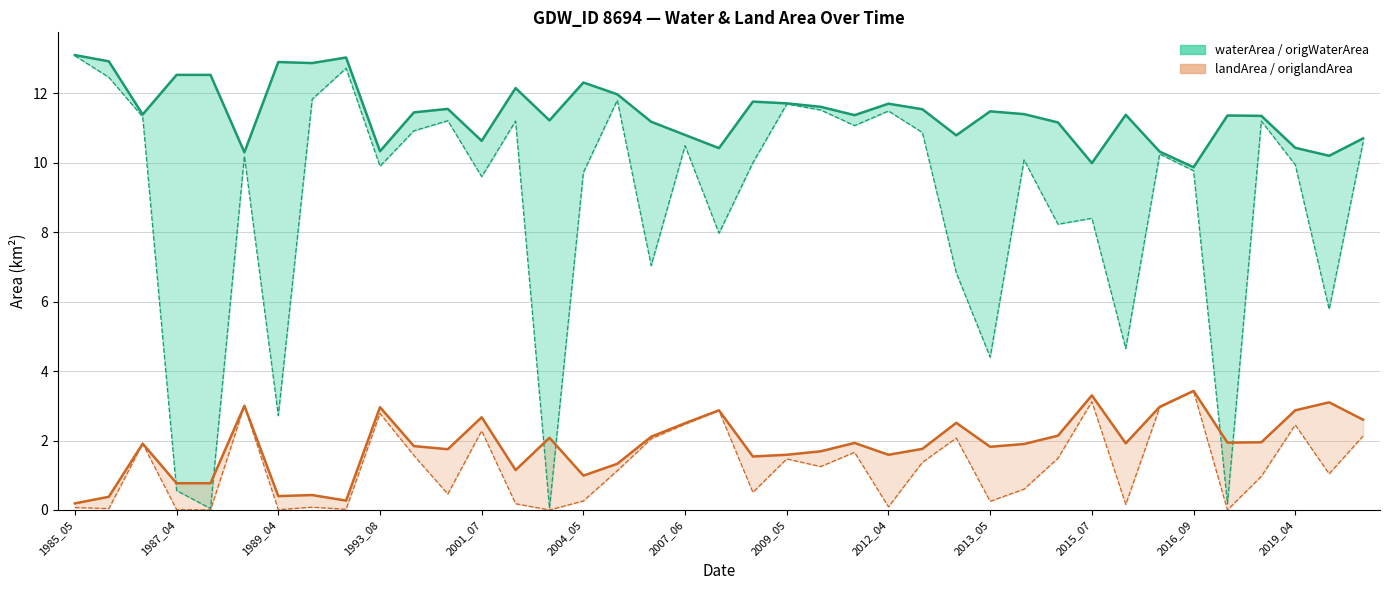

What are all the series names shown in the legend?

waterArea, origWaterArea, landArea, origlandArea